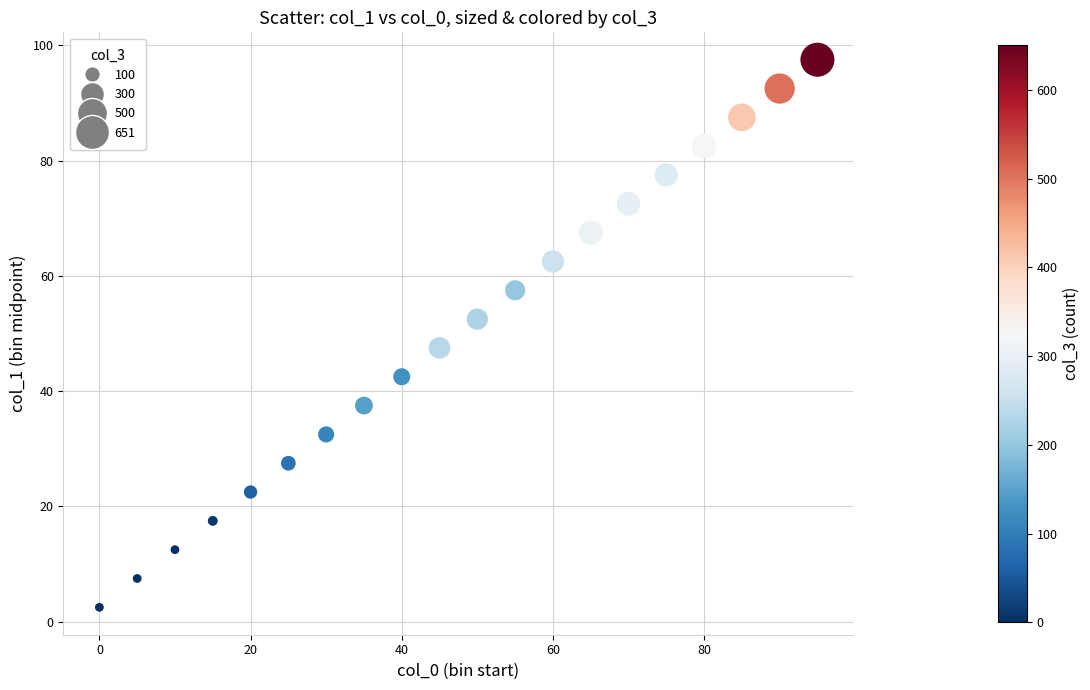

What is the range of X values (max minus min)?

95.0